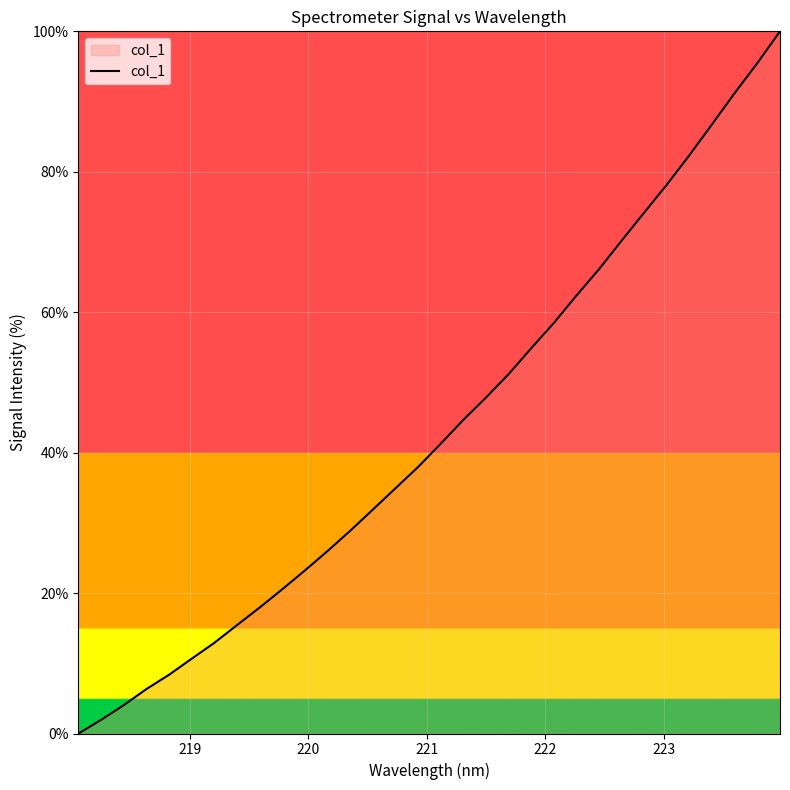

Reading left to right, transcribe all the data shown in this chart.

0.0	1.9	4.0	6.3	8.4	10.7	12.9	15.4	17.9	20.6	23.2	26.0	28.9	31.9	34.9	38.0	41.3	44.7	47.8	51.2	54.9	58.5	62.4	66.1	70.2	74.2	78.2	82.4	86.8	91.2	95.5	100.0